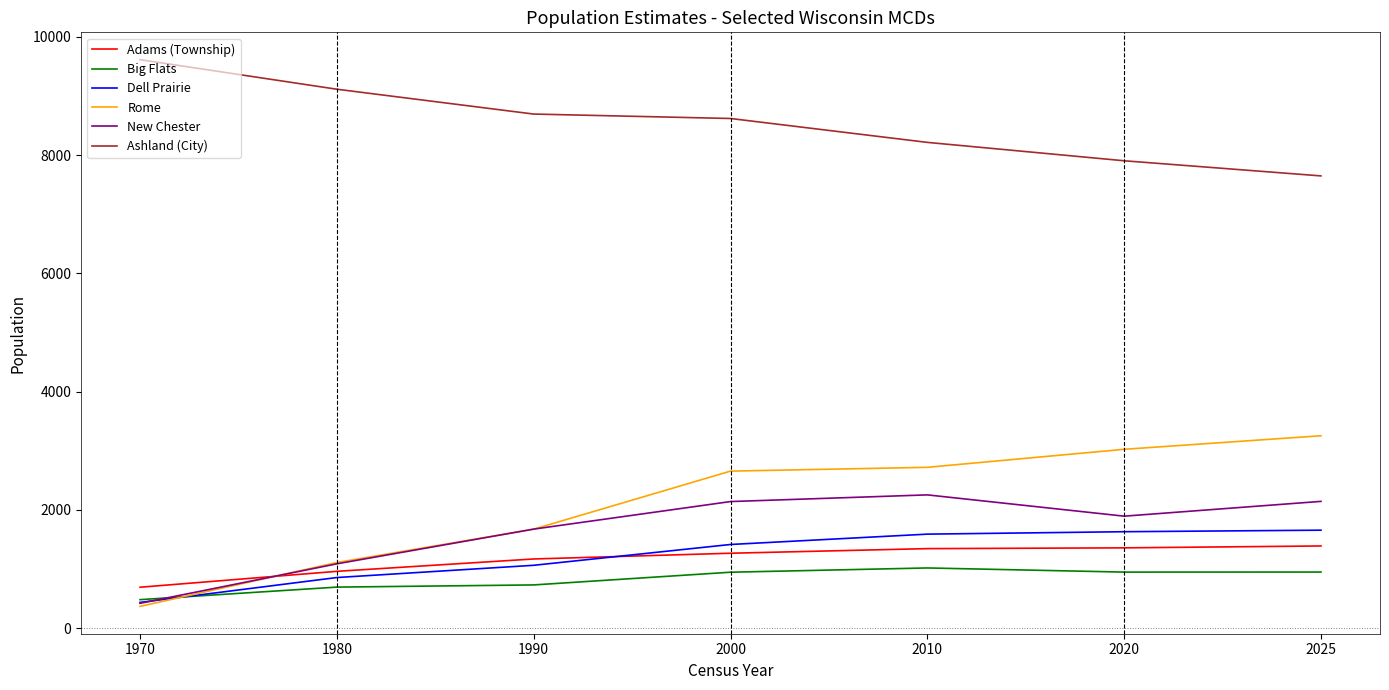

Between which two adjacent categories do Adams (Township) and New Chester first intersect?

1970 and 1980